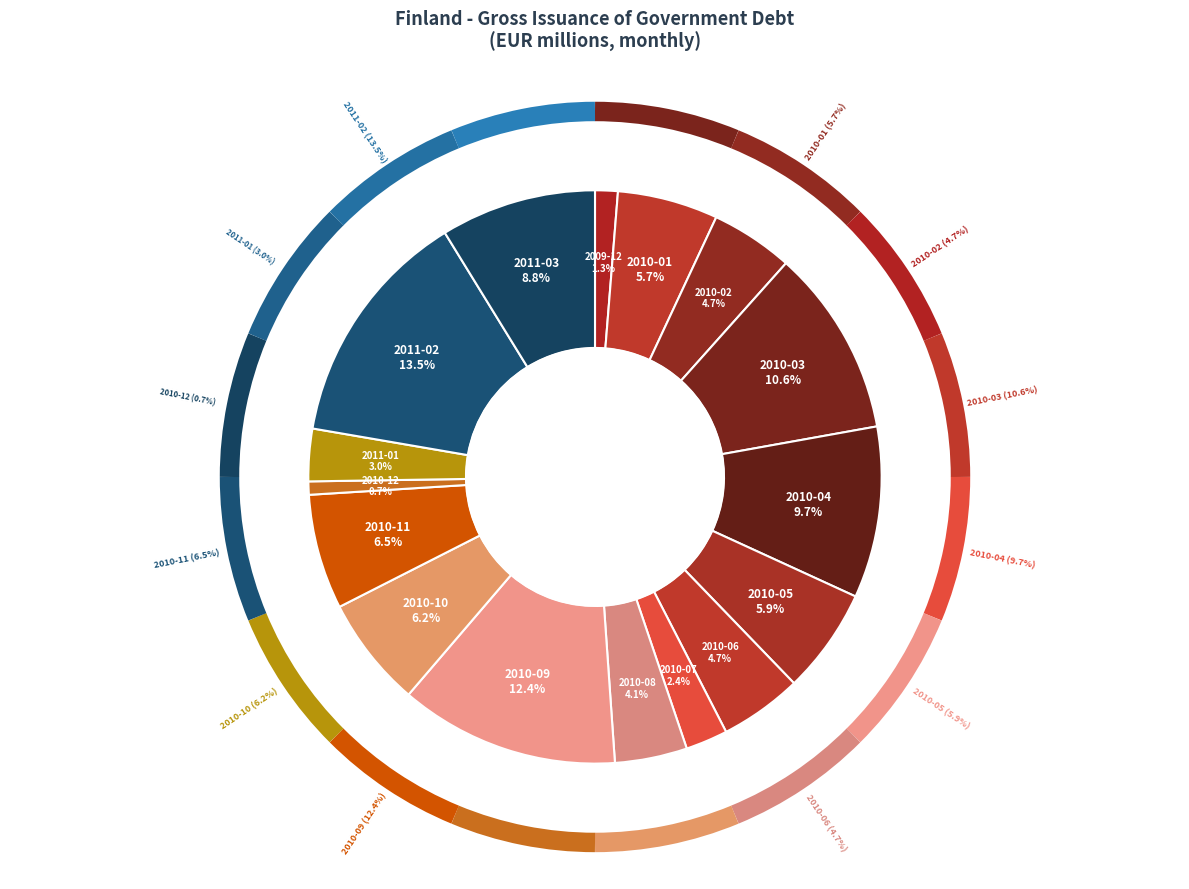

What is the ratio of the value at 2011-03 to the value at 2010-01?

1.5